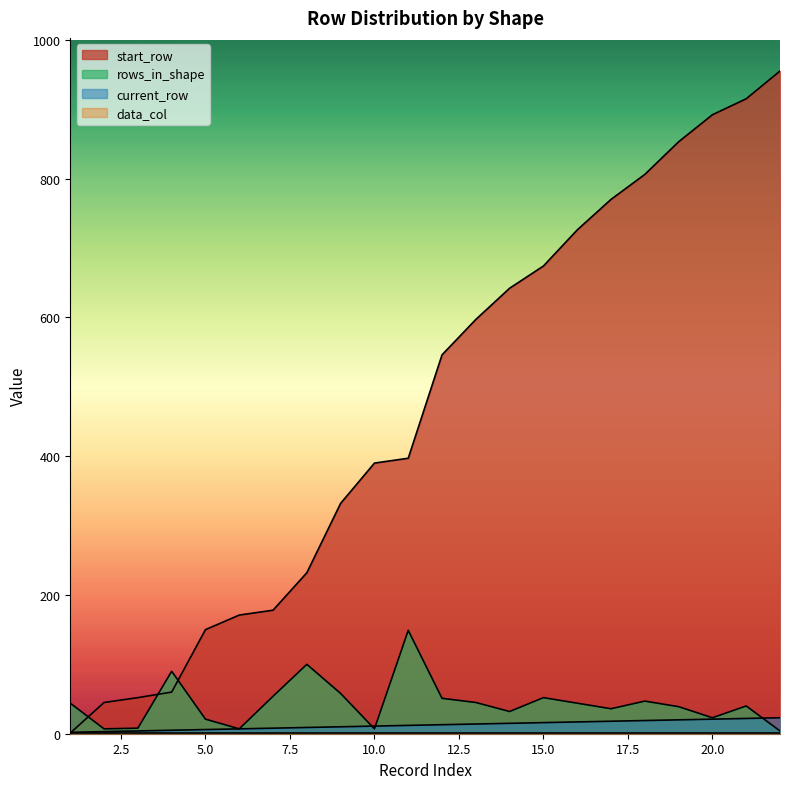

What is the maximum value for start_row?

955